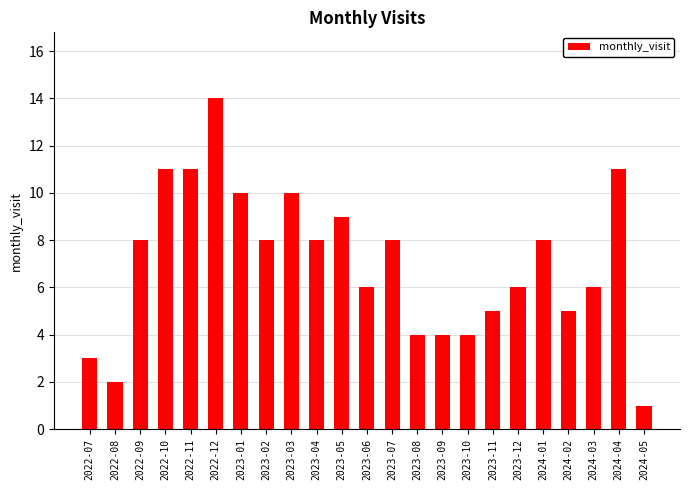

What is the approximate value at 2022-09?

8